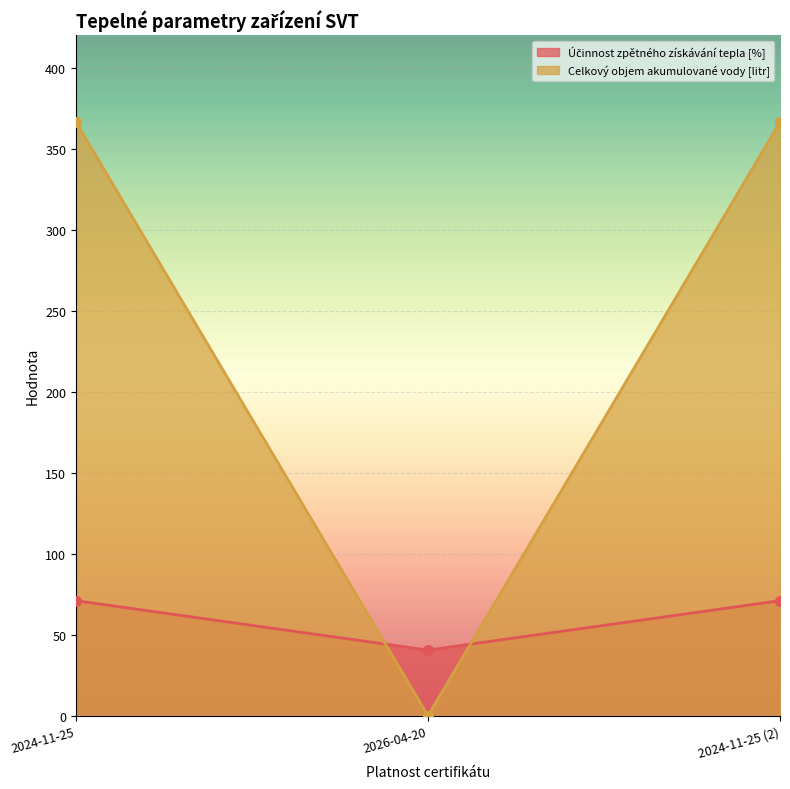

What is the spread (max minus min) of values at 2024-11-25 (2)?

295.5